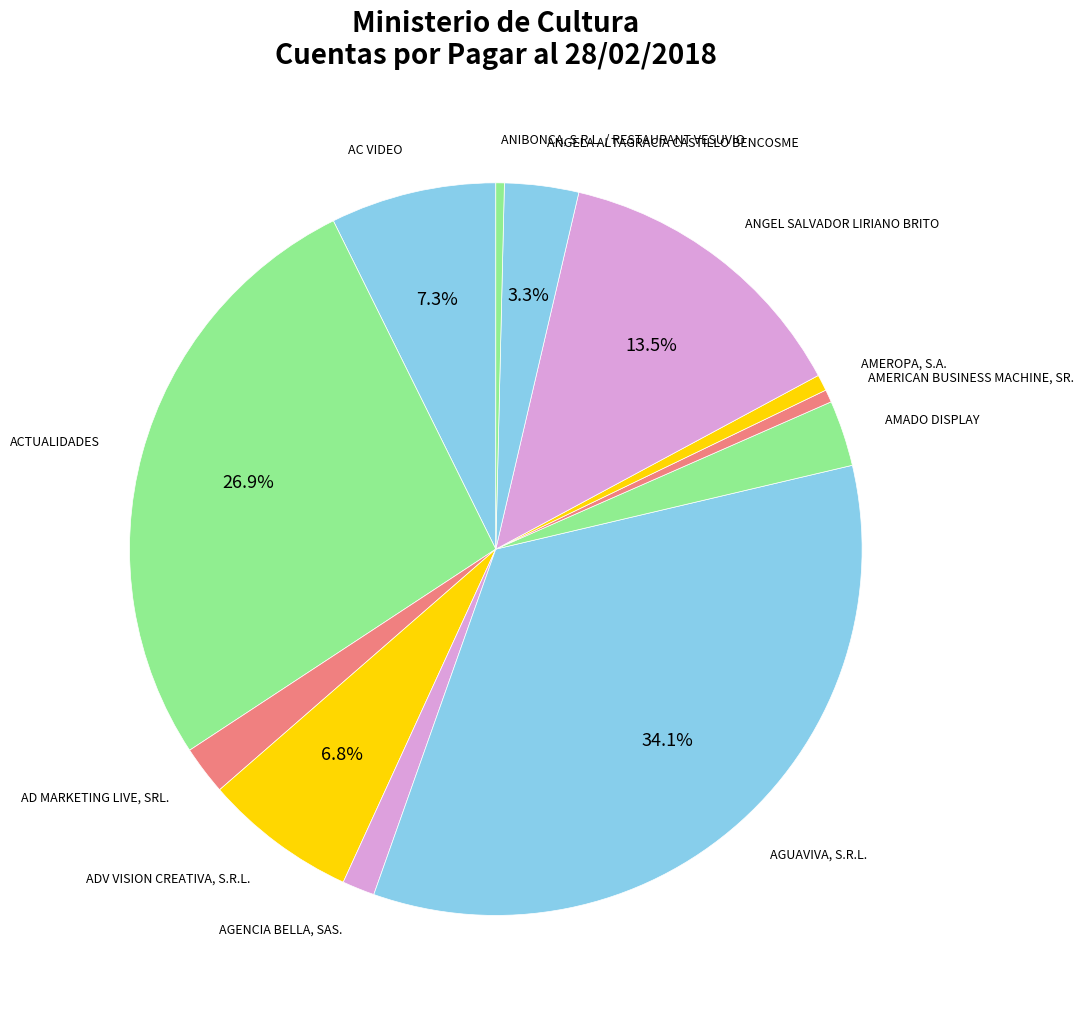

Is it true that ADV VISION CREATIVA, S.R.L. is 7% of the pie?

True